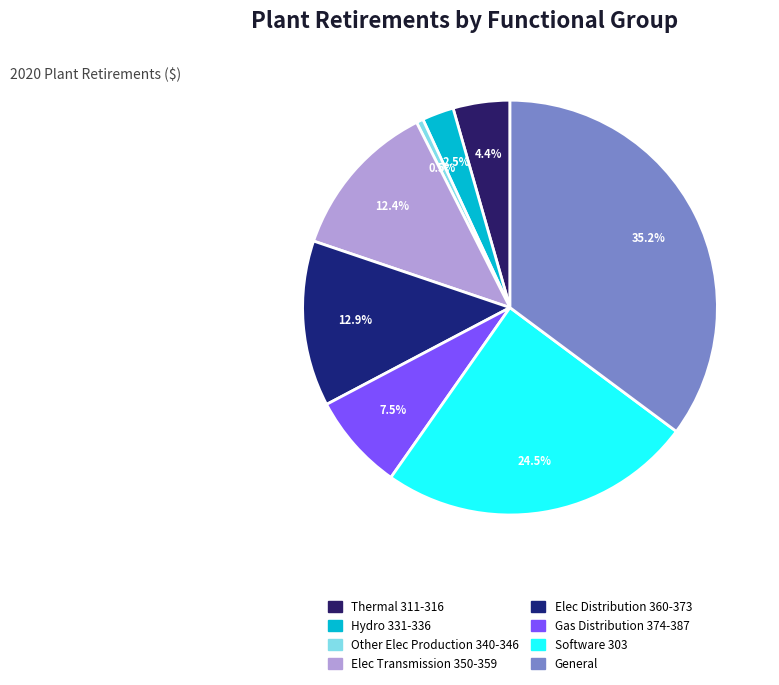

Count the number of slices in the pie.

8